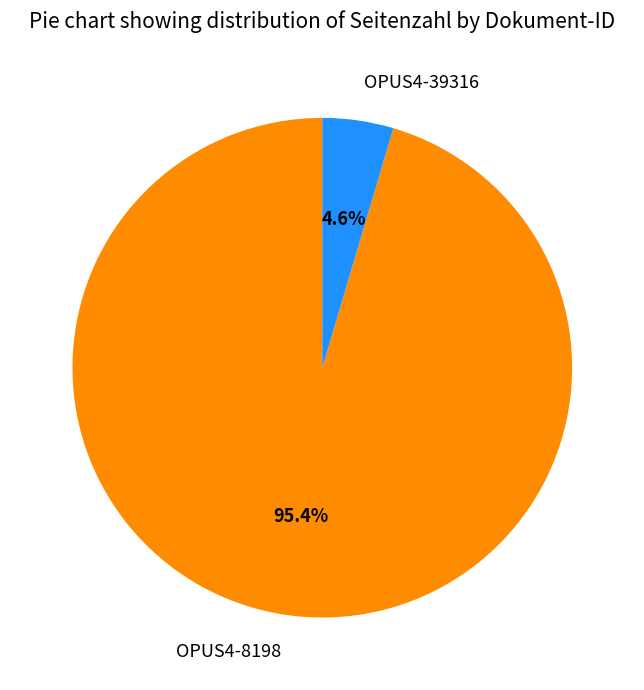

To the nearest percent, what is the difference between the OPUS4-39316 and OPUS4-8198 slice percentages?

91%